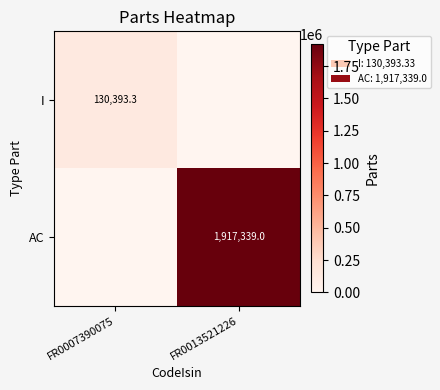

The value of I at FR0007390075 is 188425.8. True or false?

False